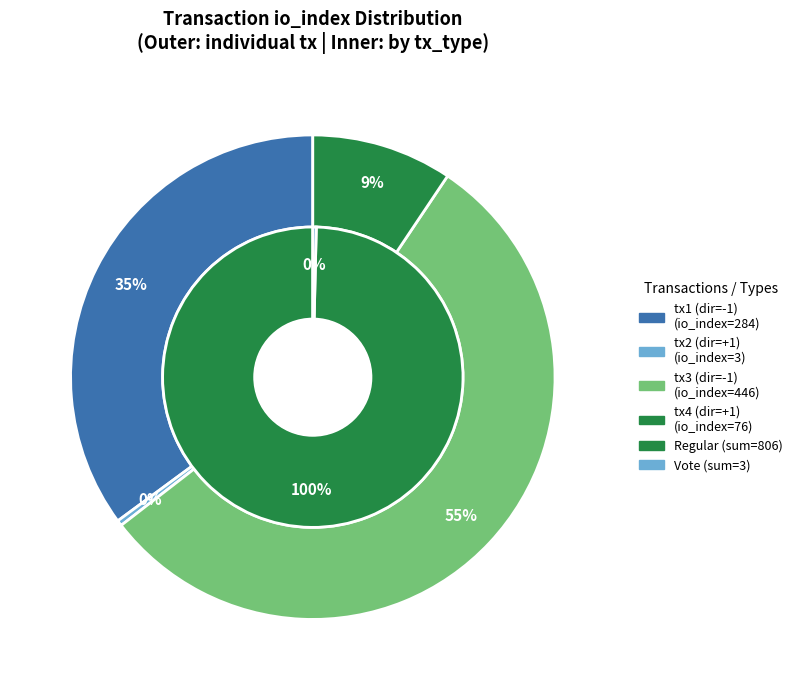

What portion of the pie excludes io_index?

64.9%